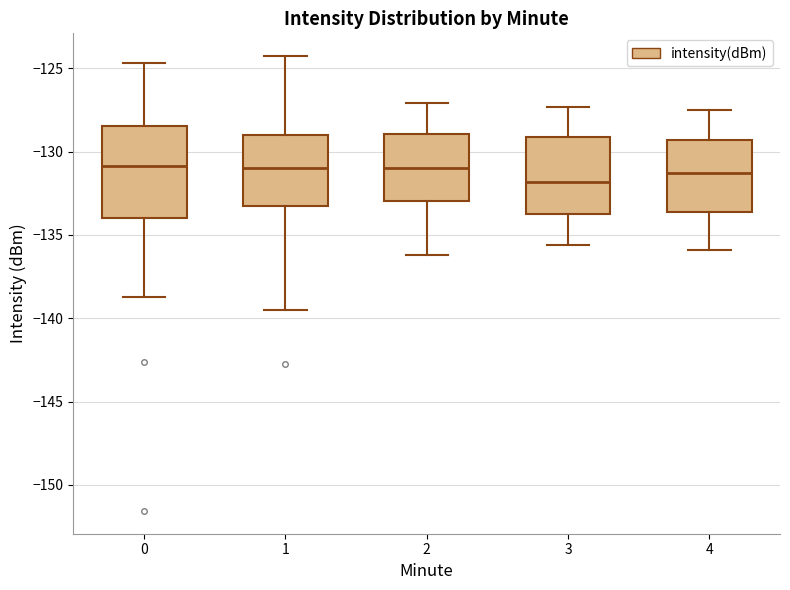

Where does the lower whisker of the box at x = 2 end on the y-axis? The values are not printed on the chart, so give them approximately, as read against the axis.

-136.0